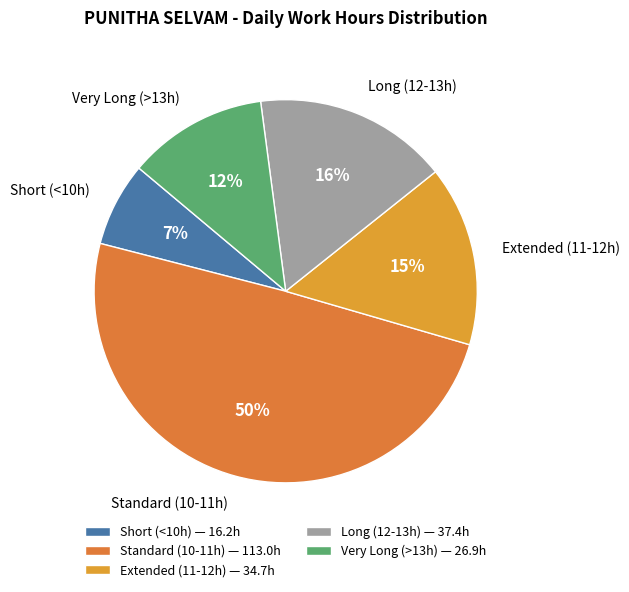

Is Standard (10-11h) the majority of the pie?

No